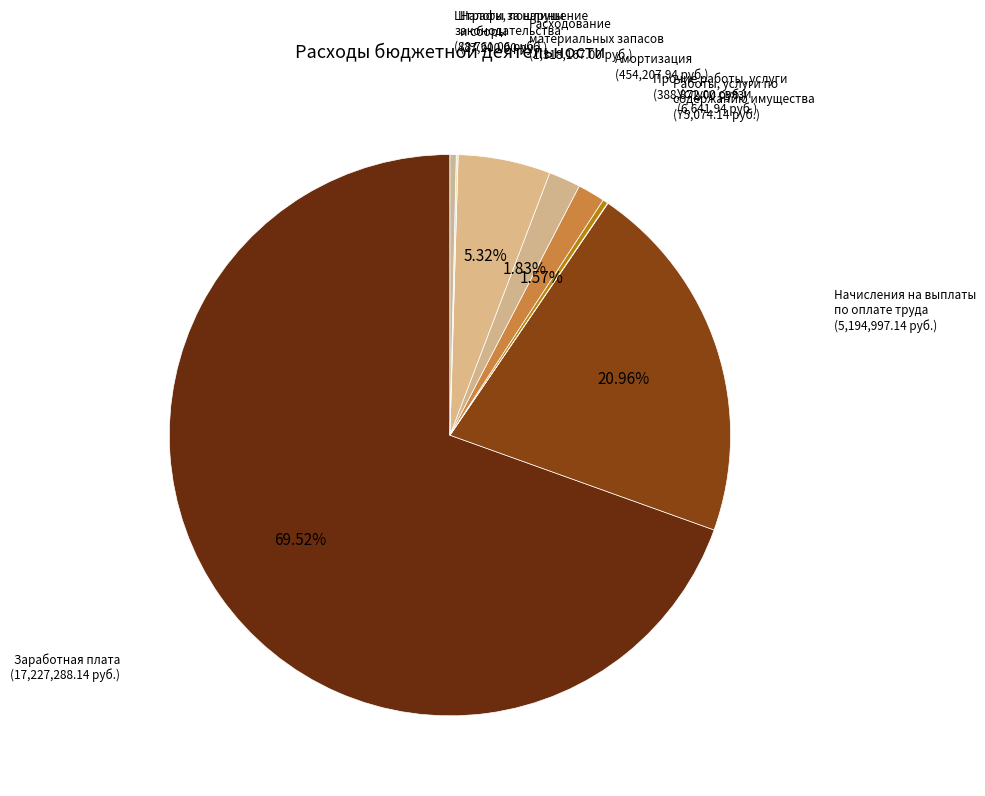

Which category has the biggest portion of the pie?

Заработная плата